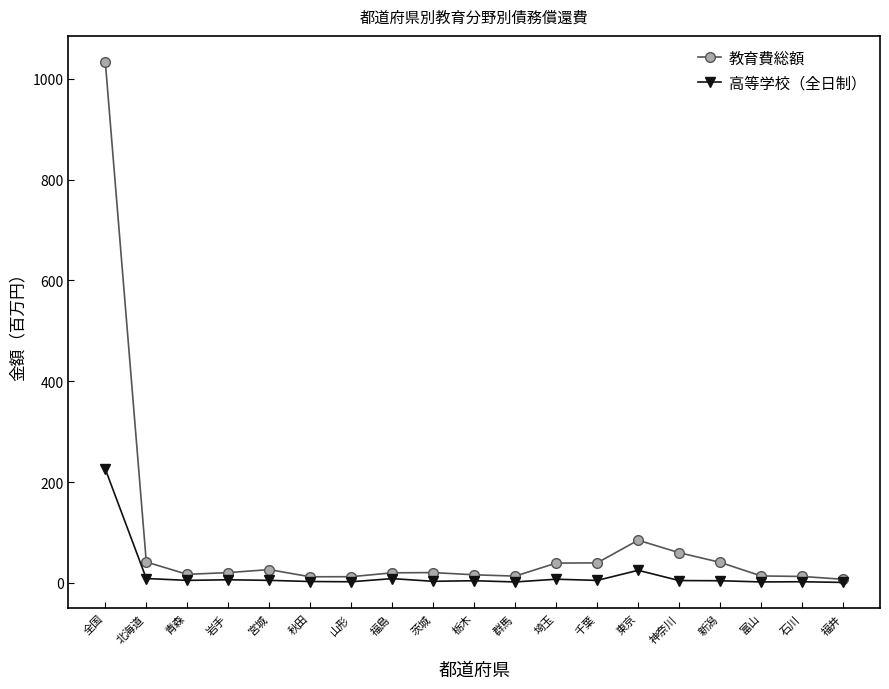

Which category has the highest value in the 高等学校（全日制） series?

全国